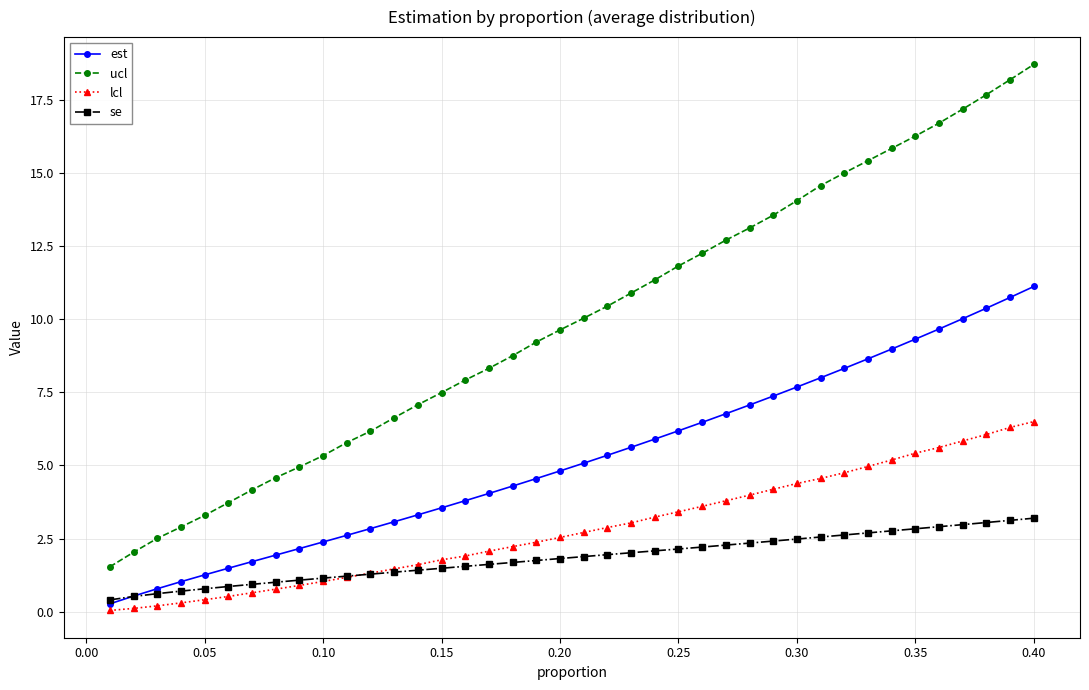

What is the maximum value shown in the chart?

18.7